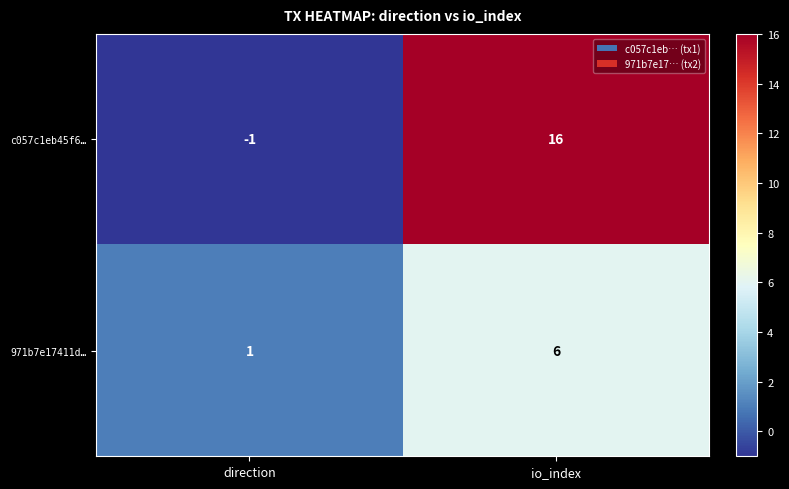

At which label is c057c1eb45f6… closest to 7?

direction